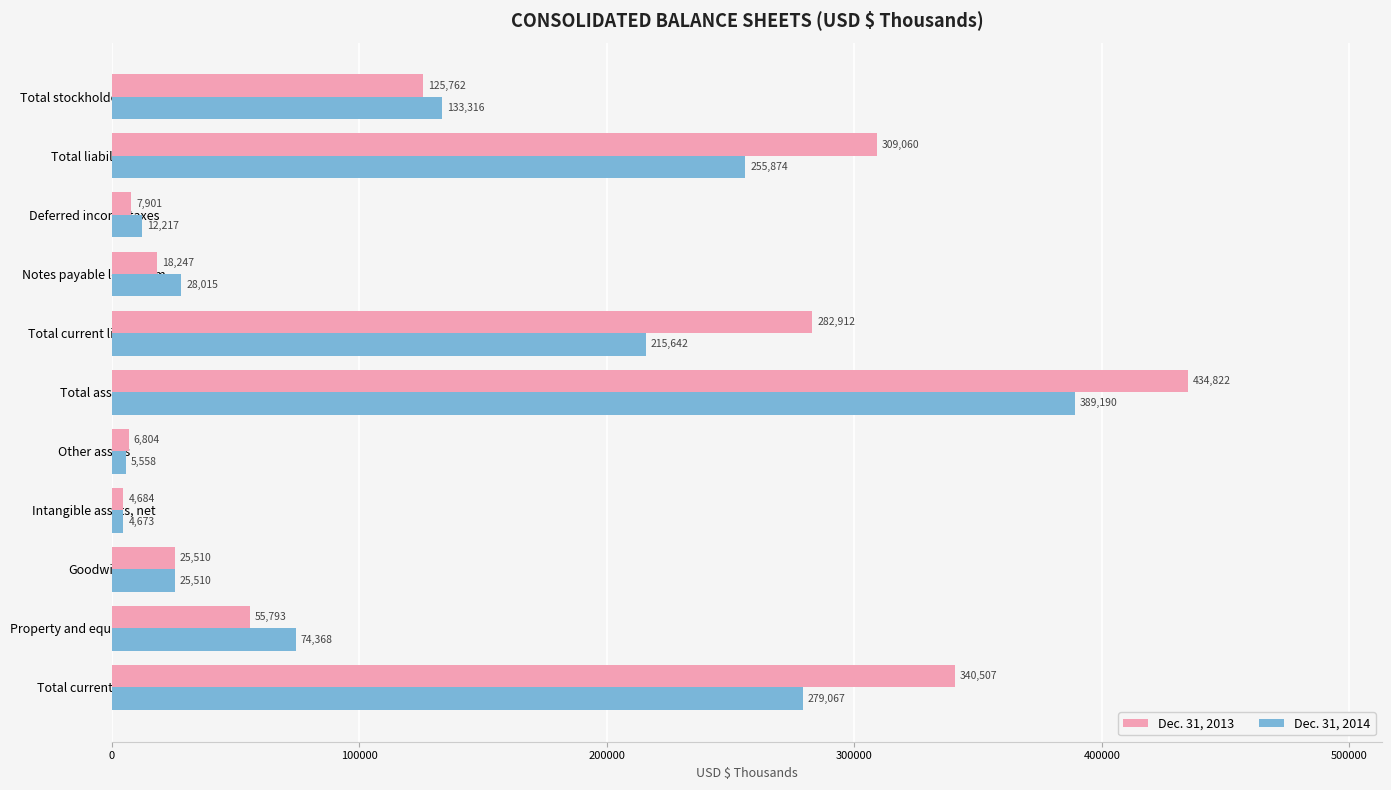

How many series are shown in this chart?

2